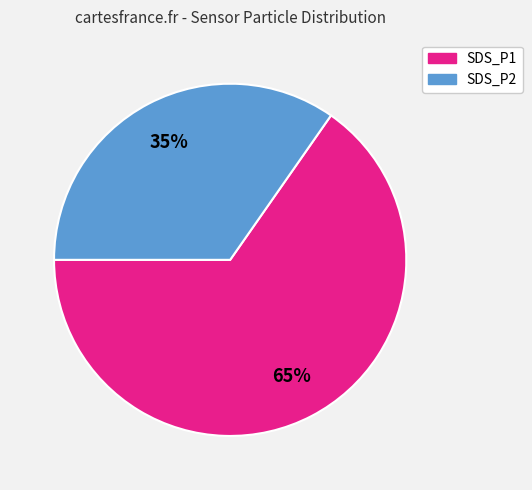

What percentage is the SDS_P2 slice, to the nearest percent?

35%